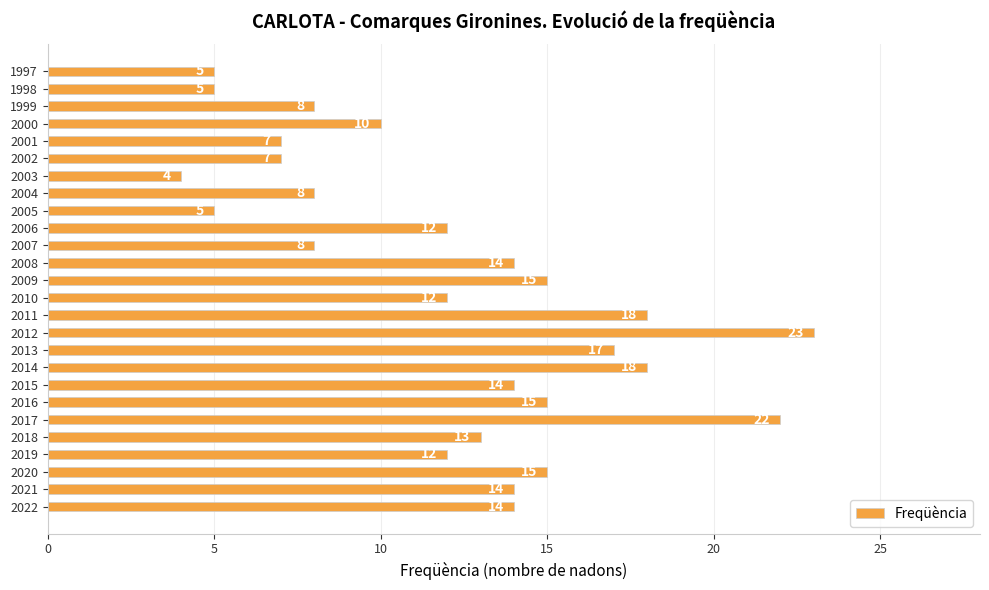

What is the difference between the second highest and minimum values?

18